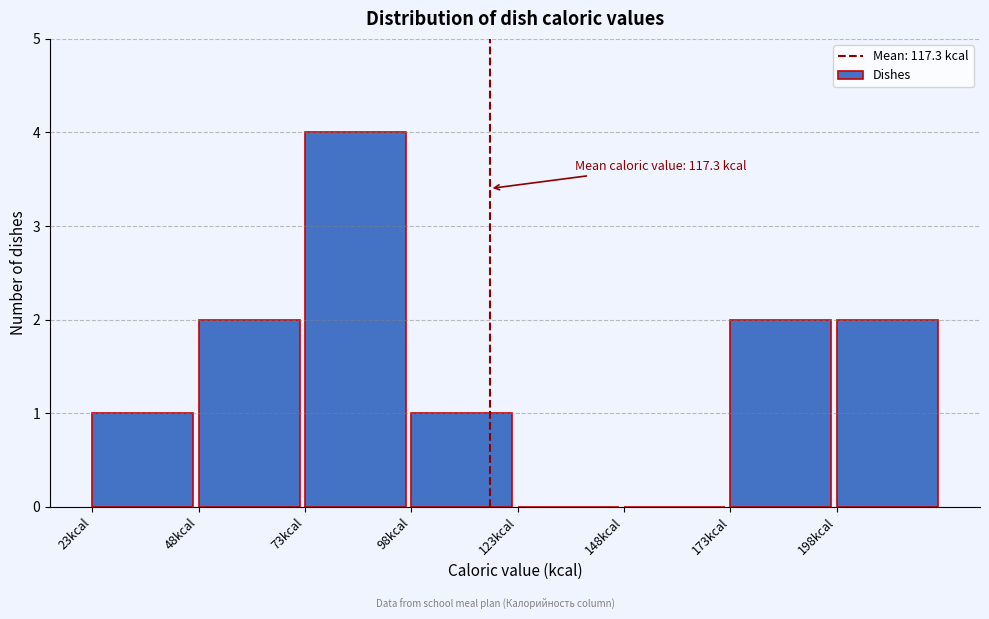

Over which range of the x-axis is the bar tallest?

75 to 100